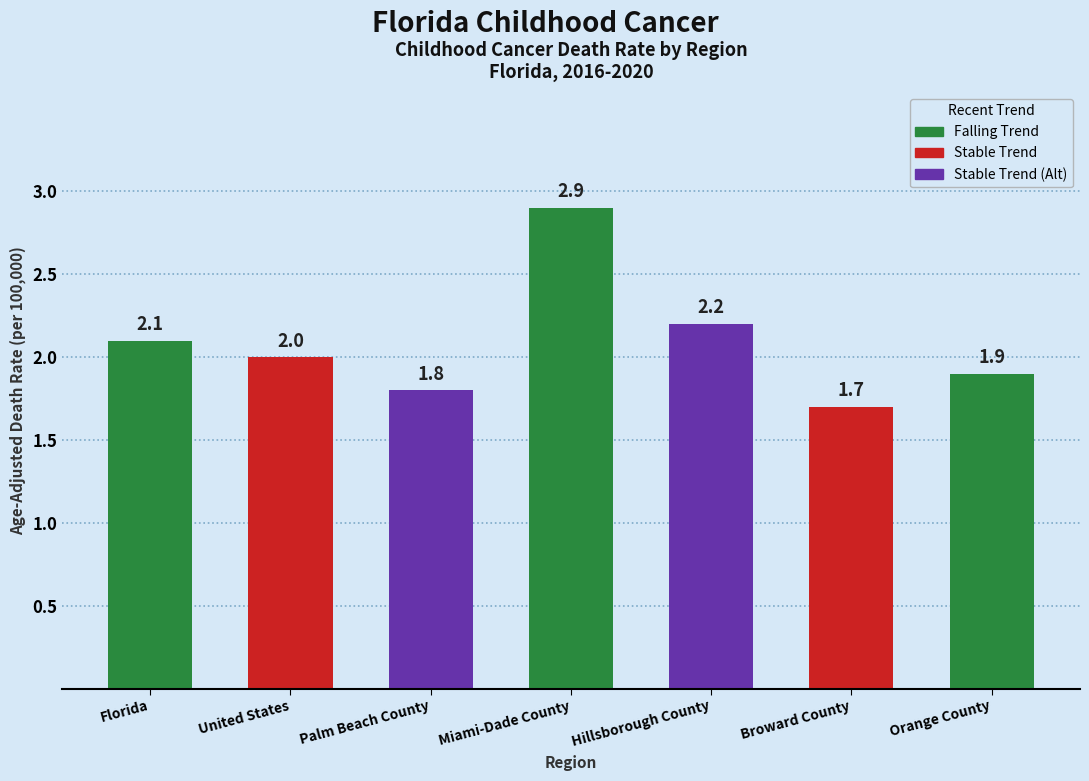

Reading left to right, transcribe all the data shown in this chart.

2.1	2.0	1.8	2.9	2.2	1.7	1.9